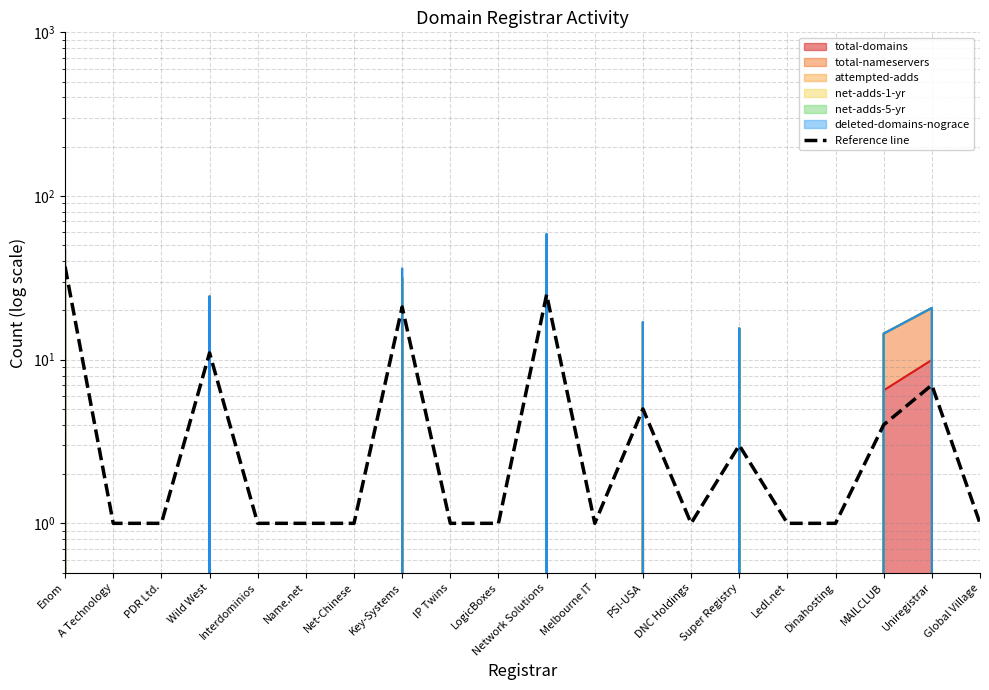

Which has a higher value, Uniregistrar or MAILCLUB?

Uniregistrar